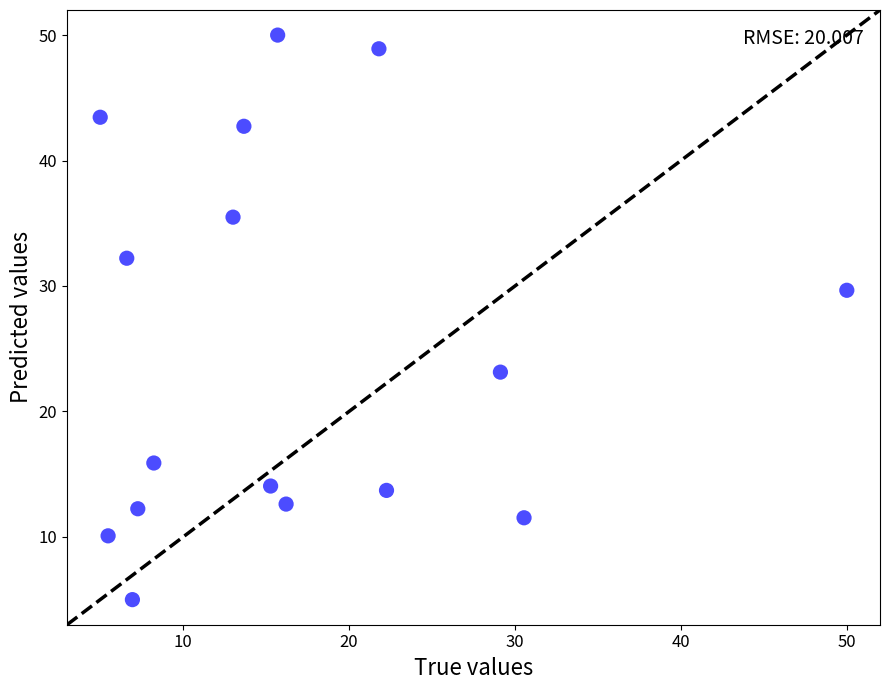

What Y value in the scatter plot is closest to 27?

29.7